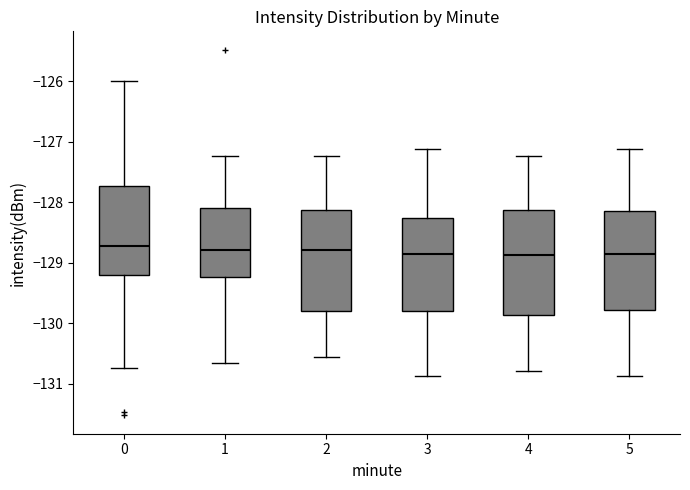

Reading left to right, transcribe this box plot: for each box, give where its median line is, the range the box spans, and where its two whiskers end, as read against the y-axis. The values are not printed on the chart, so give them approximately, as read against the axis.

0: median -128.7, box -129.2 to -127.7, whiskers -130.7 to -126.0
1: median -128.8, box -129.2 to -128.1, whiskers -130.7 to -127.2
2: median -128.8, box -129.8 to -128.1, whiskers -130.6 to -127.2
3: median -128.9, box -129.8 to -128.3, whiskers -130.9 to -127.1
4: median -128.9, box -129.9 to -128.1, whiskers -130.8 to -127.2
5: median -128.9, box -129.8 to -128.2, whiskers -130.9 to -127.1